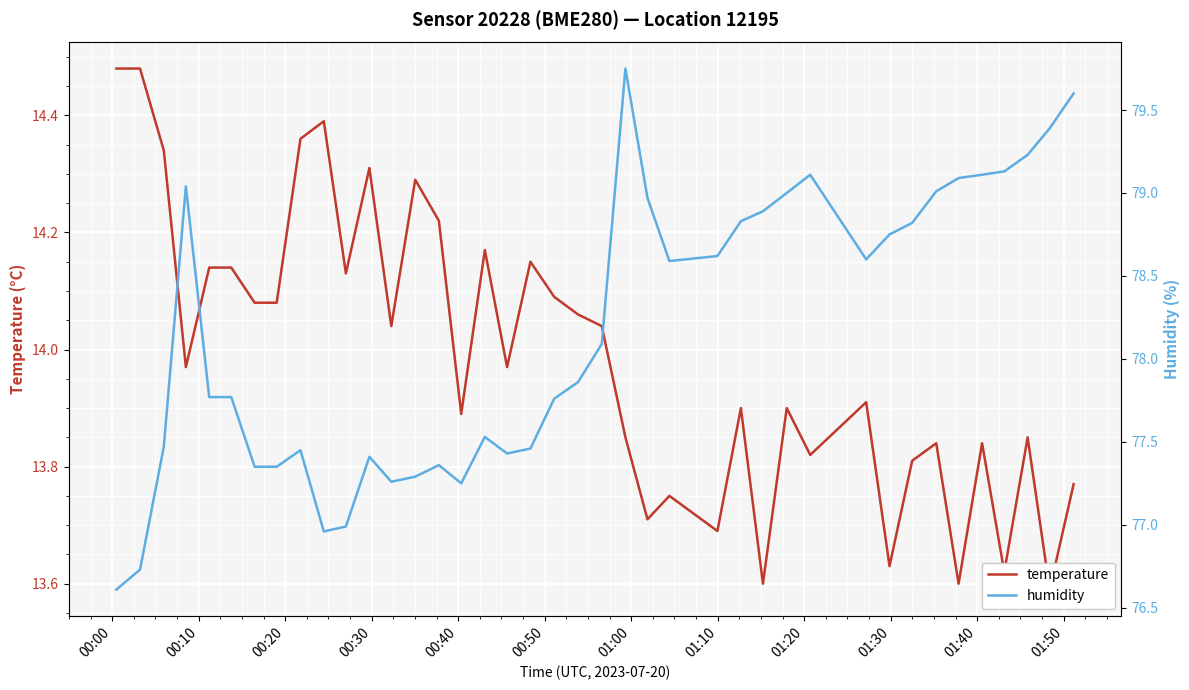

What is the sum of all temperature values?

559.5